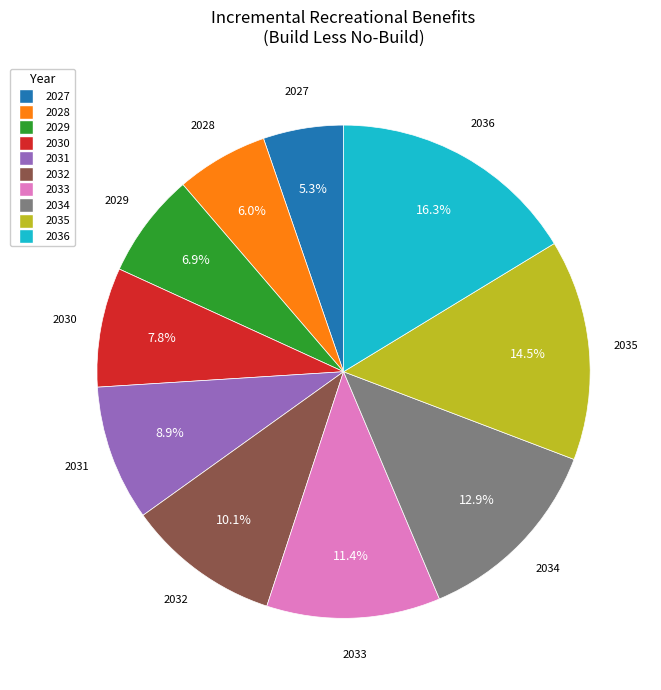

Does any single category account for the majority?

No